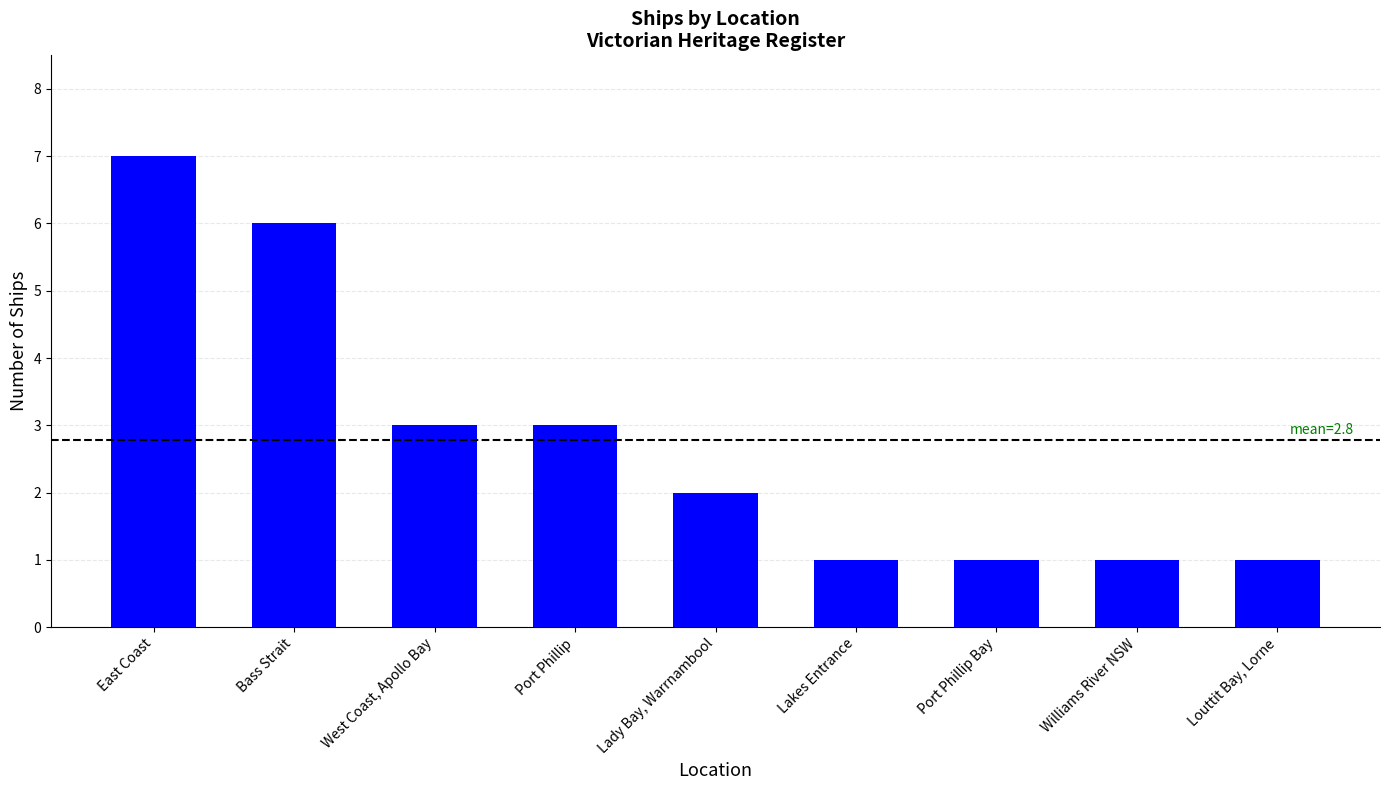

What is the sum of the values at Port Phillip and West Coast, Apollo Bay?

6